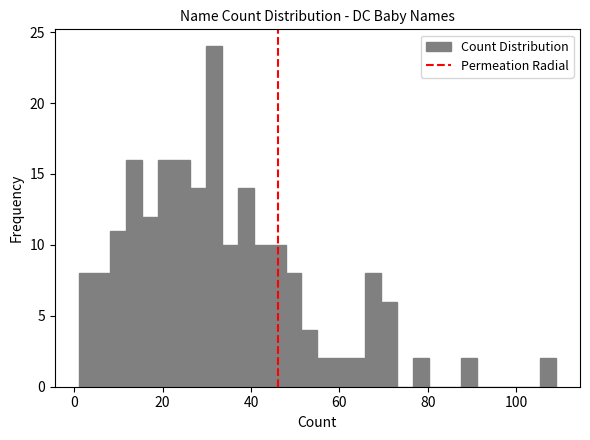

Read against the x-axis, roughly where is the centre of the tallest bar?

32